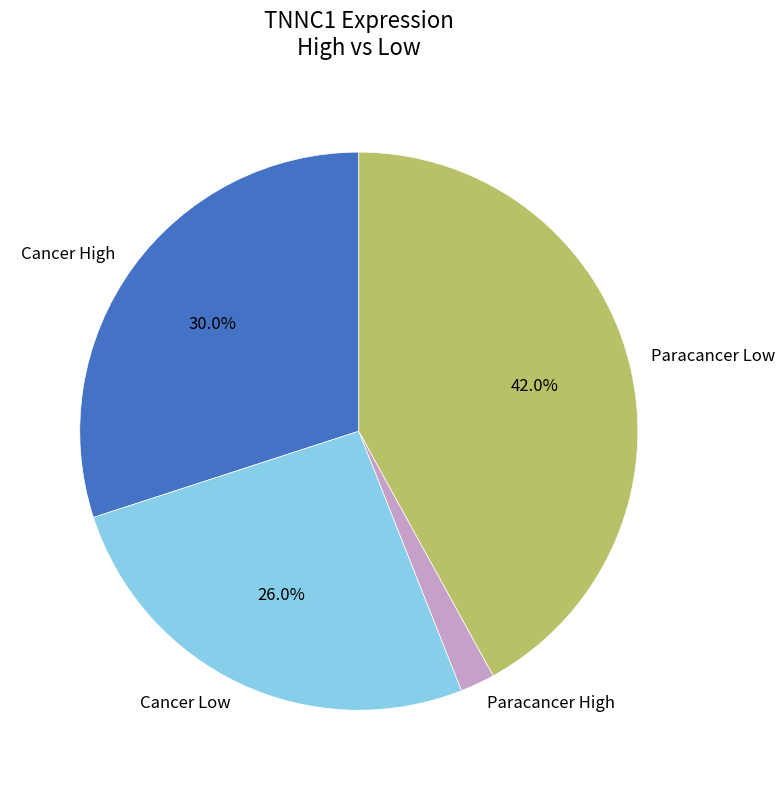

Approximately how many times larger is the value at Cancer High compared to Paracancer High?

15.0